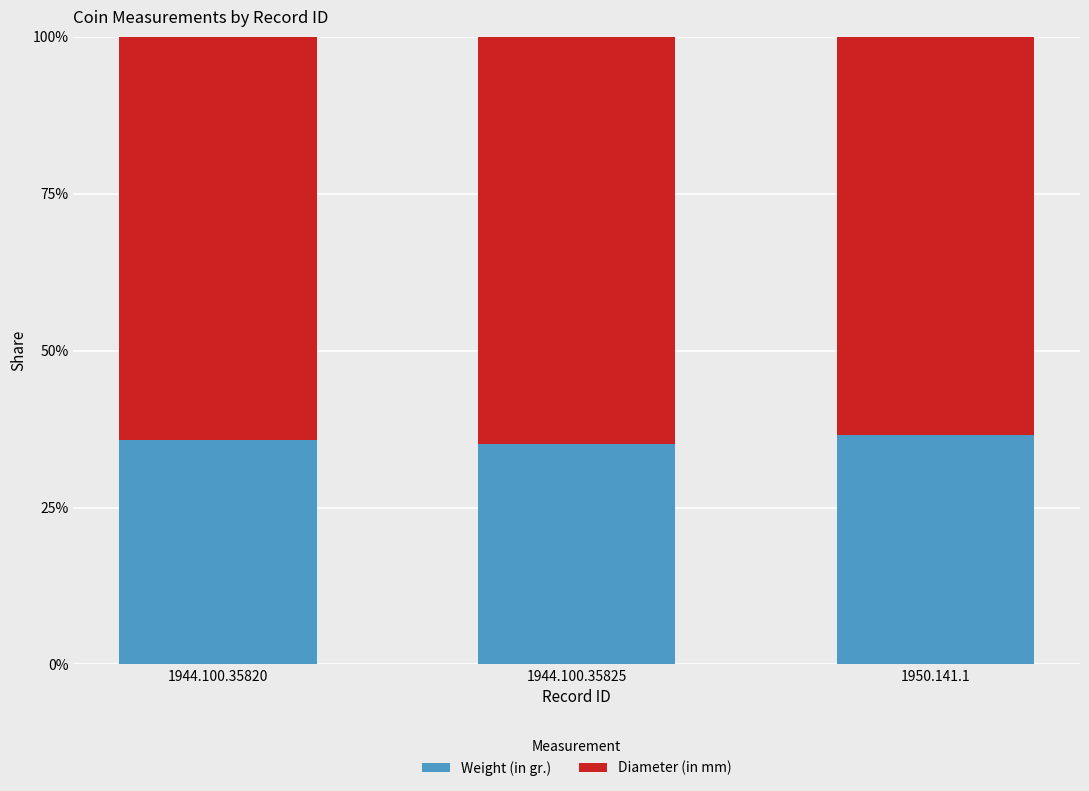

What is the minimum value for Weight (in gr.)?

35.1